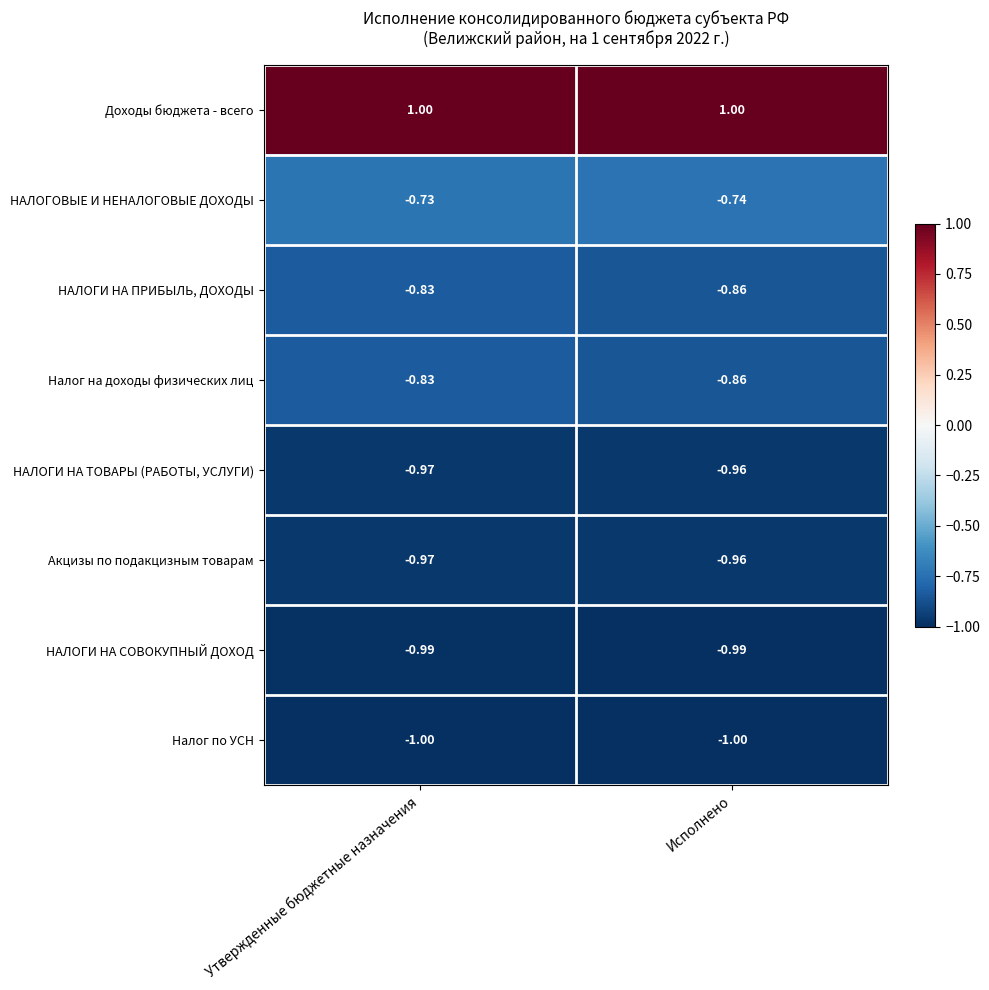

Which series has the largest total across all categories?

Доходы бюджета - всего